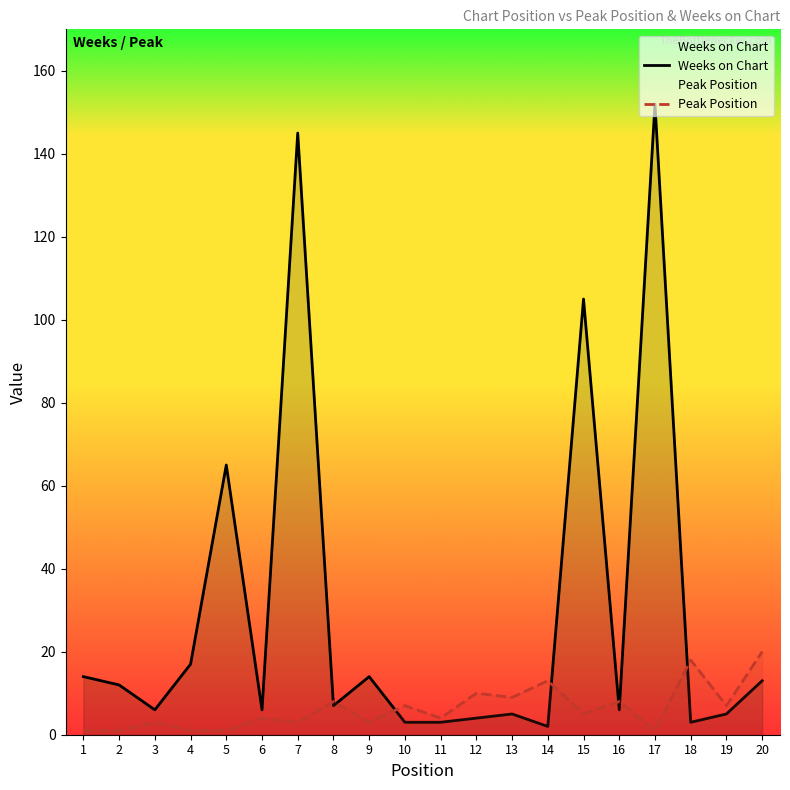

How many lines are shown in the chart?

2